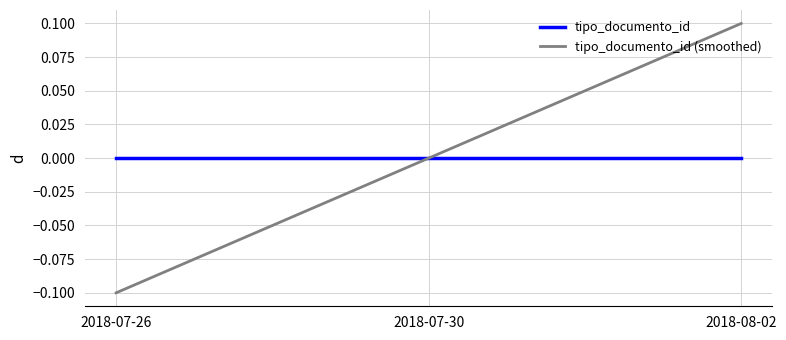

Which series changed the most between 2018-07-26 and 2018-07-30?

tipo_documento_id (smoothed)